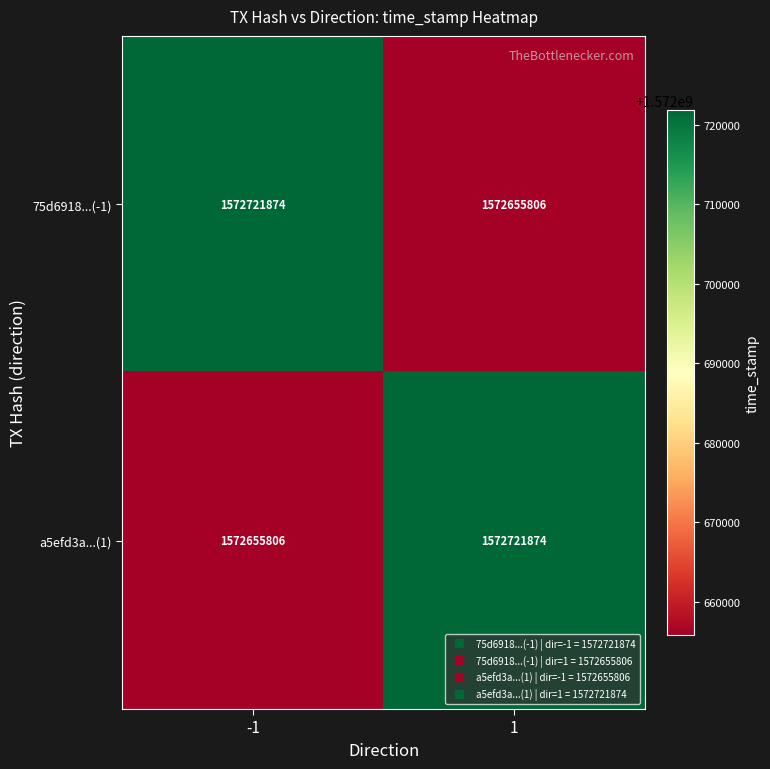

What is the difference between the highest and lowest values at 1?

66068